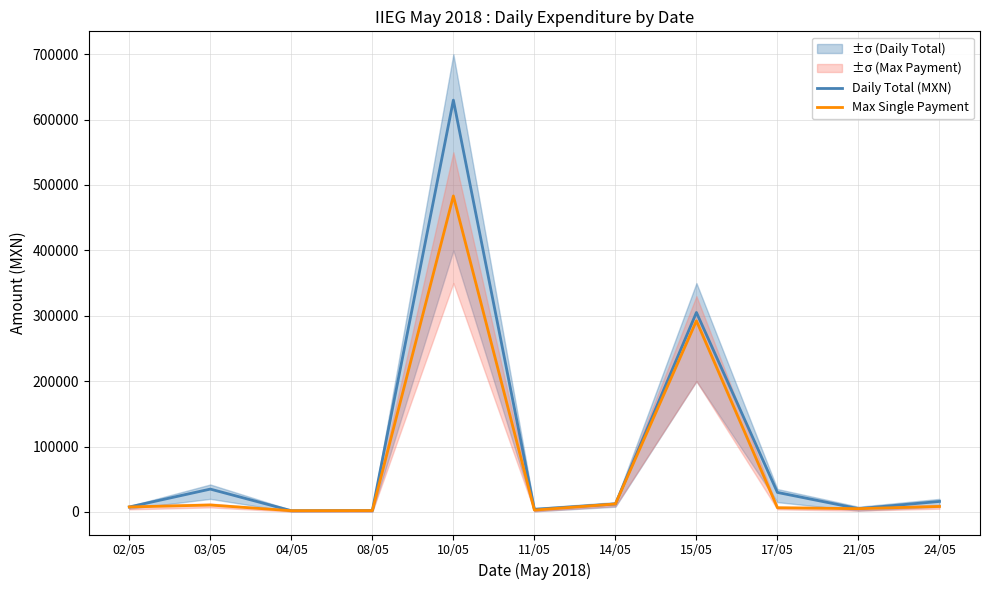

Rank the series by their average value, from lowest to highest.

Max Single Payment, Daily Total (MXN)